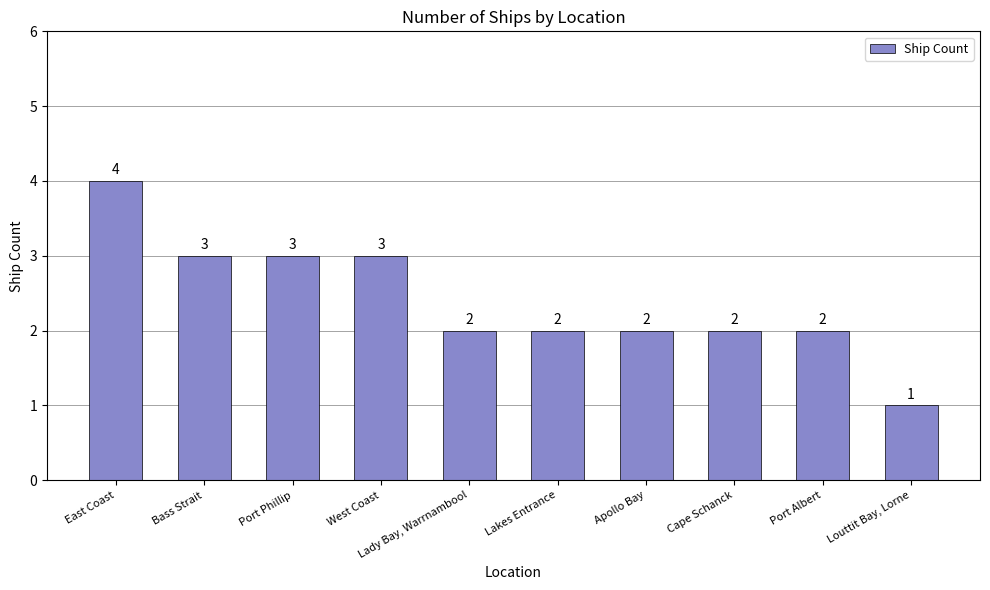

What is the smallest value displayed?

1